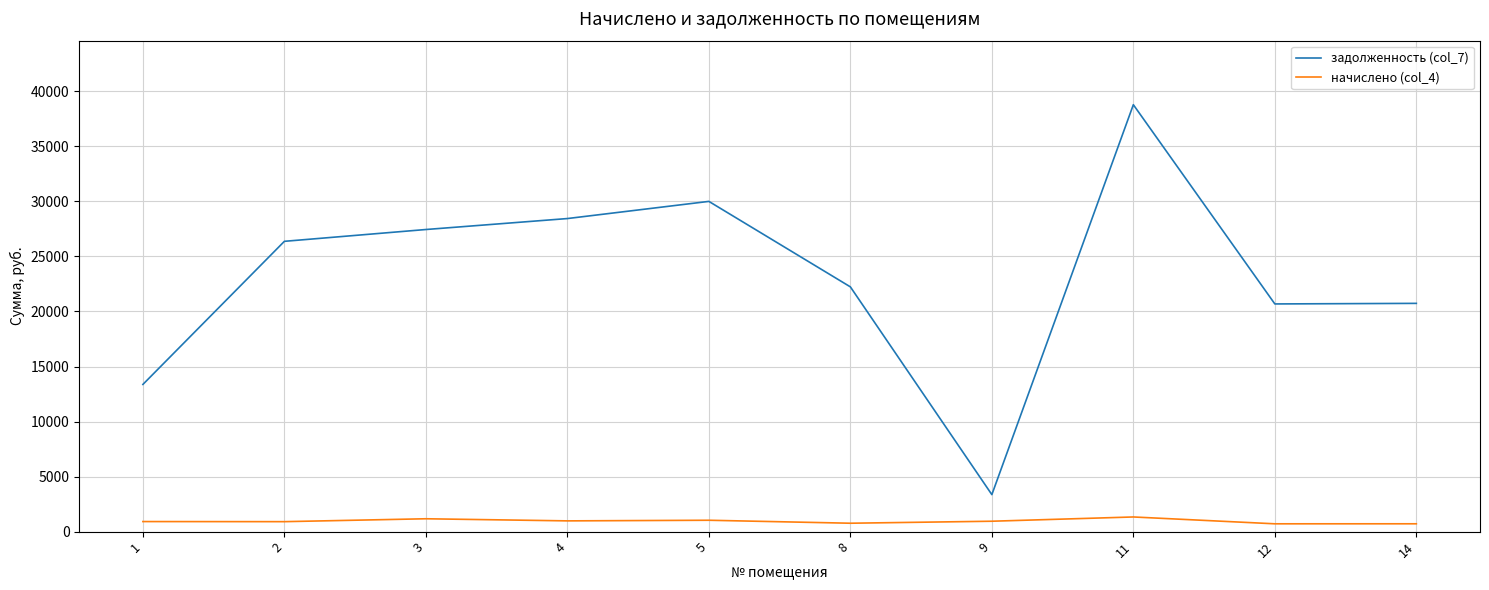

How many lines are shown in the chart?

2